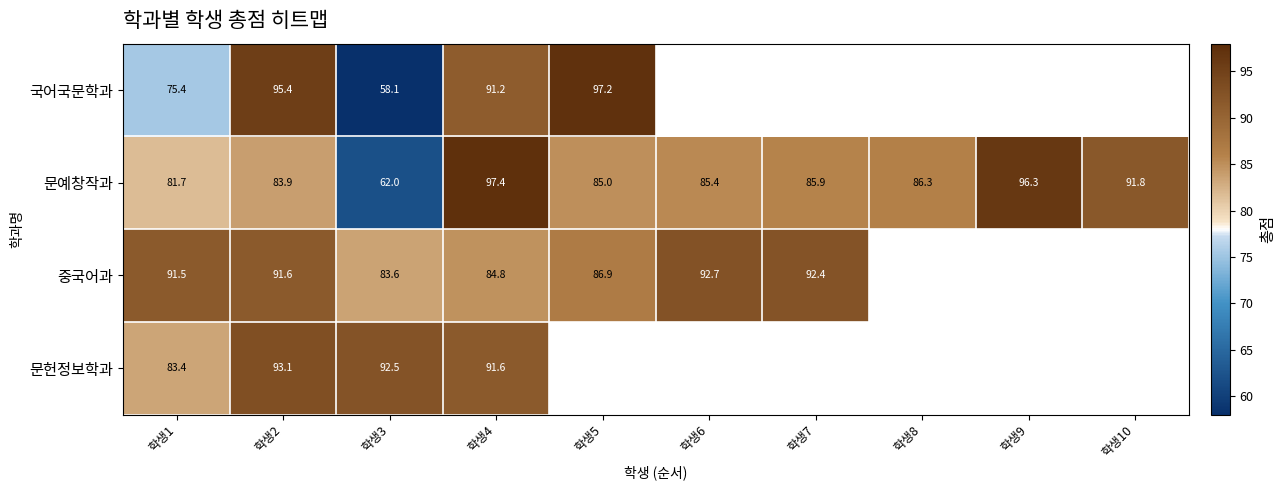

Which series has the largest total across all categories?

문예창작과